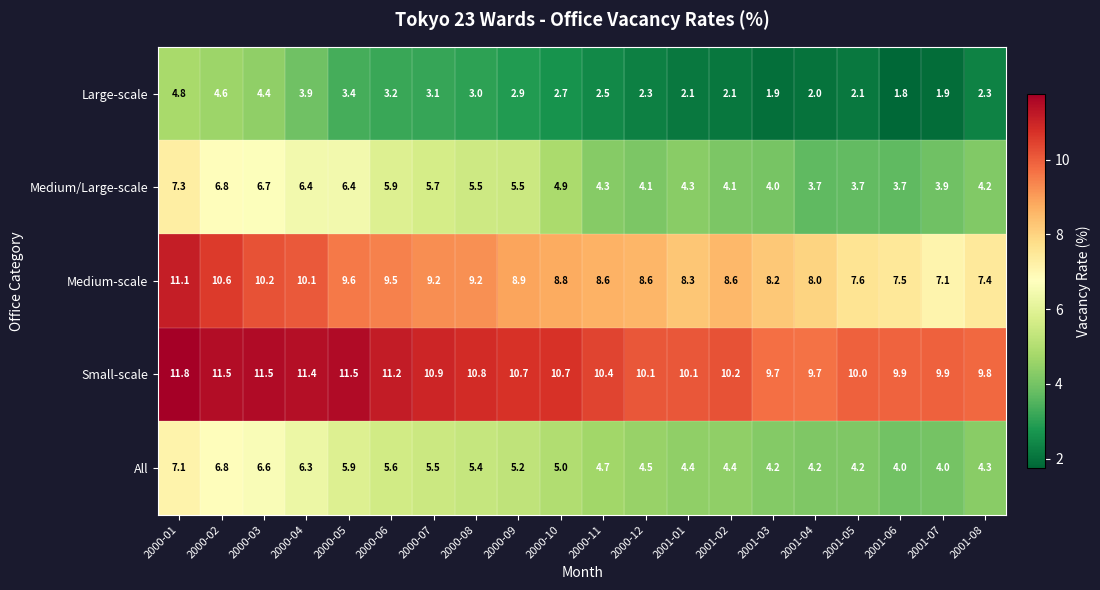

Rank the series by their maximum value, from lowest to highest.

Large-scale, All, Medium/Large-scale, Medium-scale, Small-scale